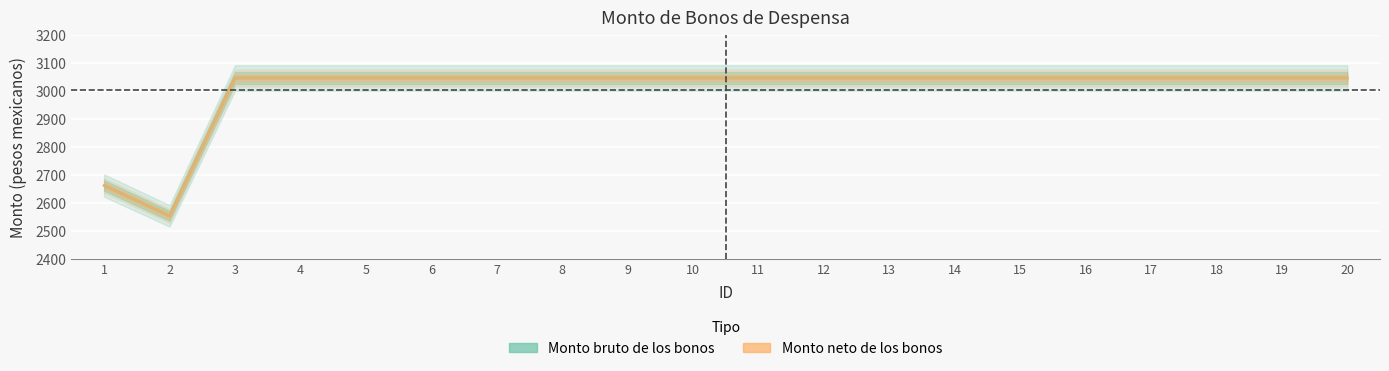

What is the difference between the second highest and minimum values in the Monto neto de los bonos series?

492.2